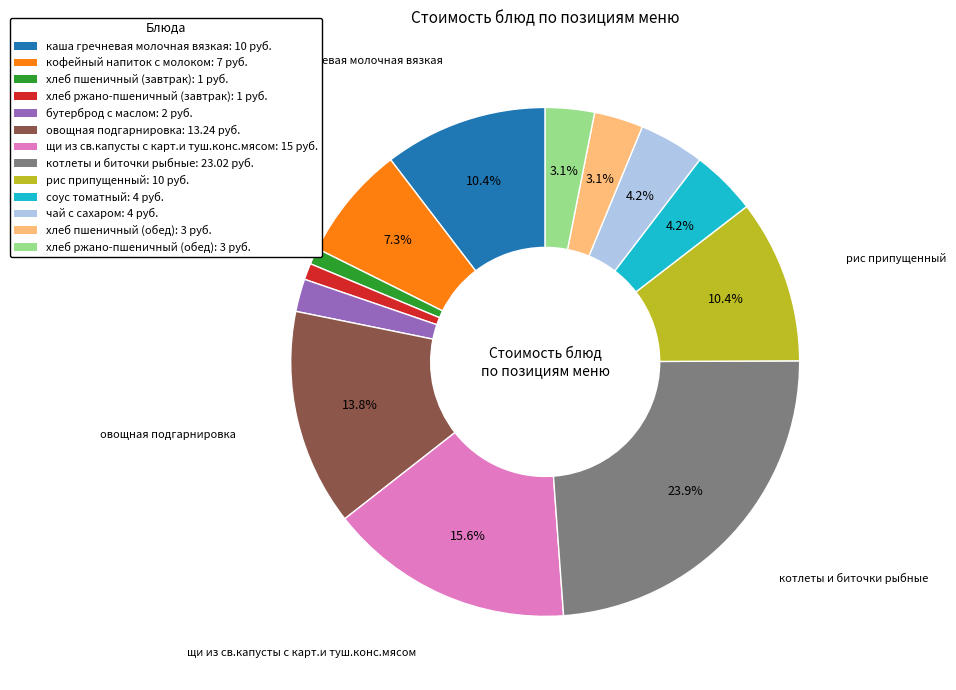

To the nearest percent, what is the difference between the largest and smallest slice percentages?

23%